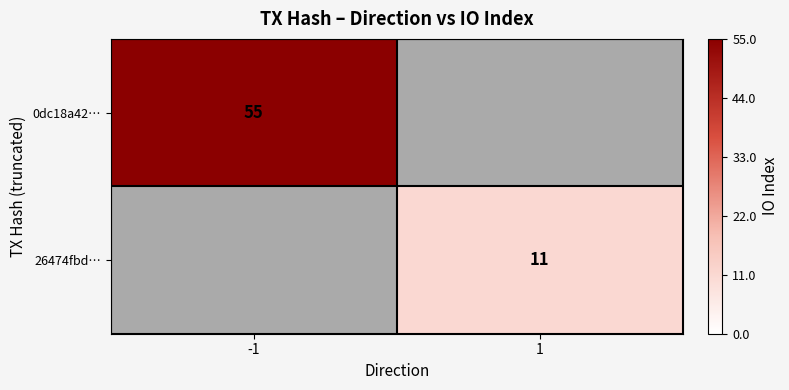

True or false: 26474fbd… has a value of 11 at 1.

True